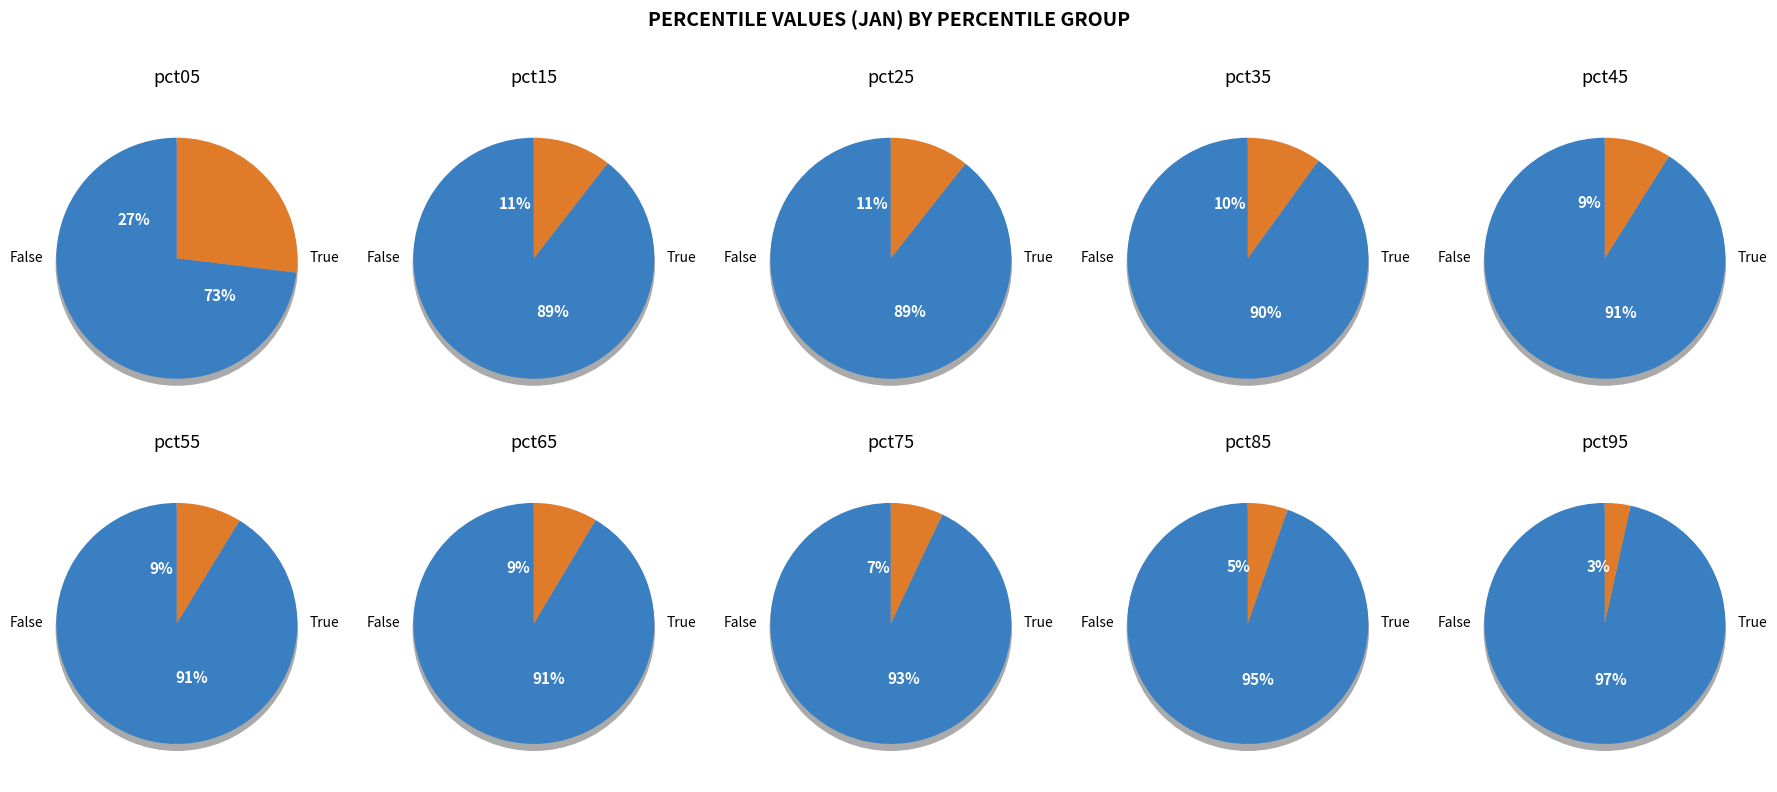

What percentage is the pct95 slice, to the nearest percent?

3%